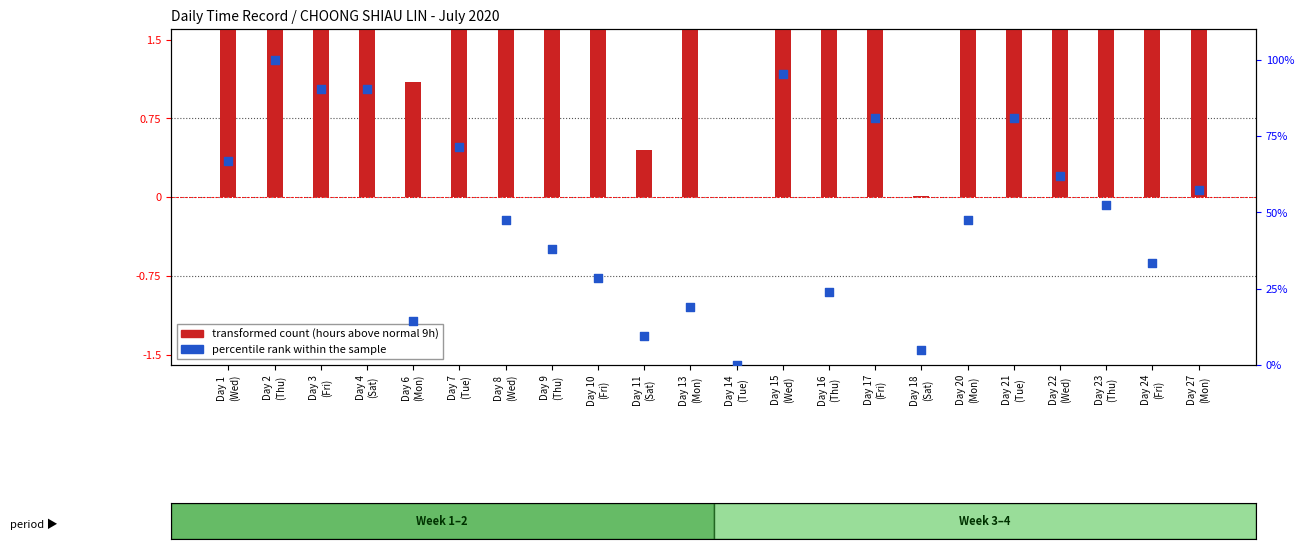

Is the value of percentile rank within the sample at Day 9
(Thu) greater than the value of transformed count at Day 18
(Sat)?

Yes